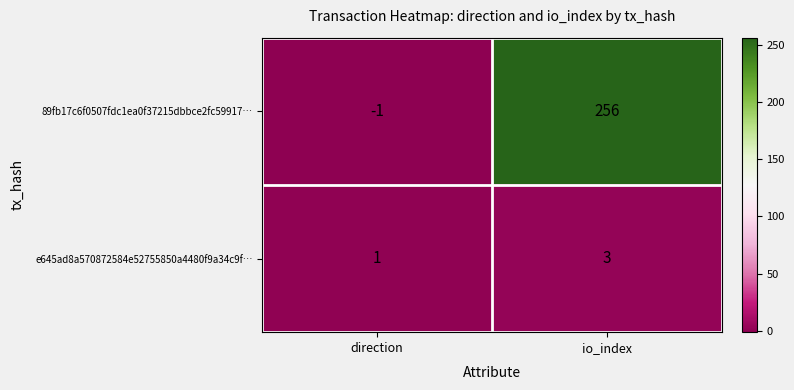

Which category has the highest value across all series?

io_index